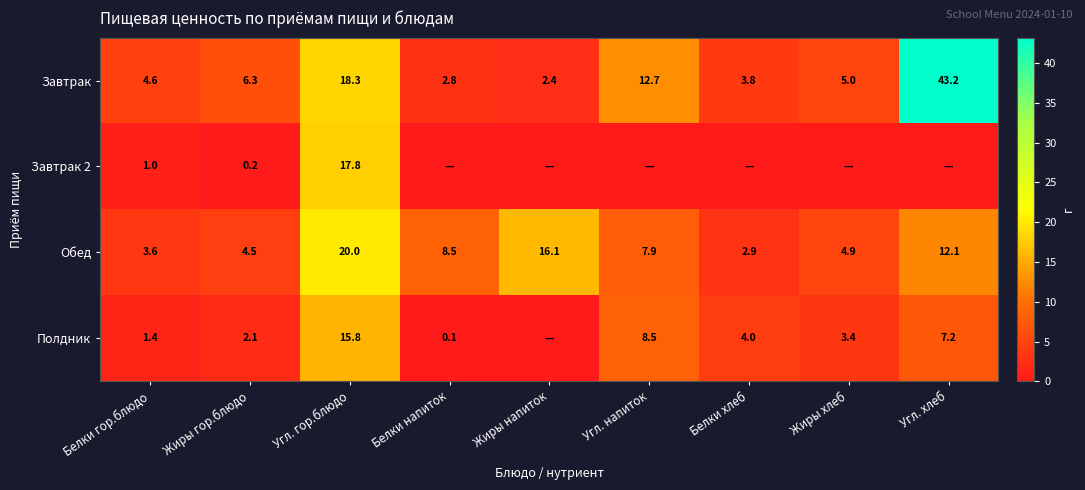

What is the difference between the maximum and minimum values in the Обед series?

17.1